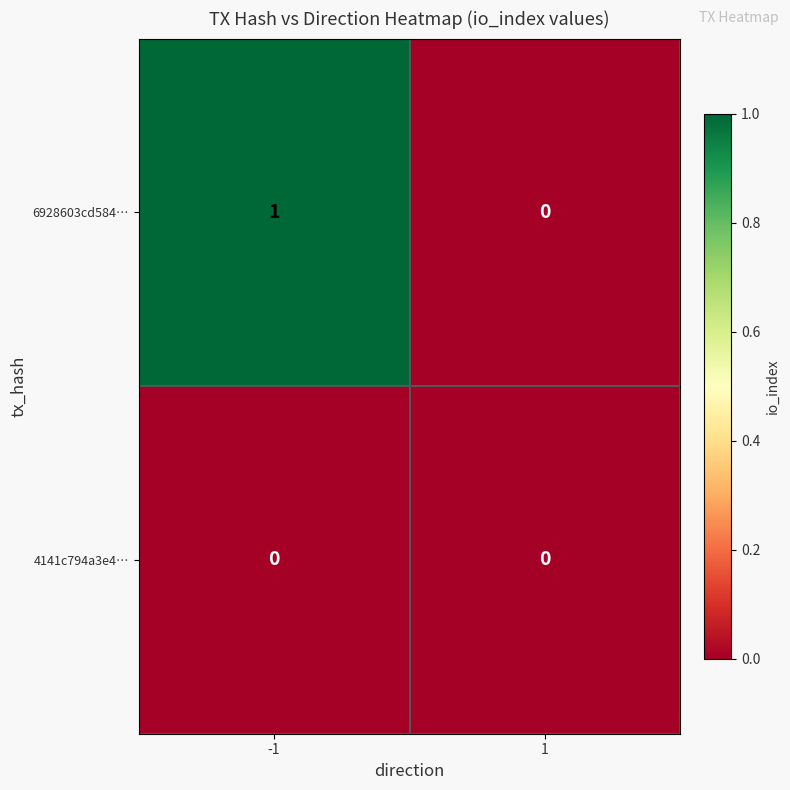

Which series has the widest spread of values?

6928603cd584…